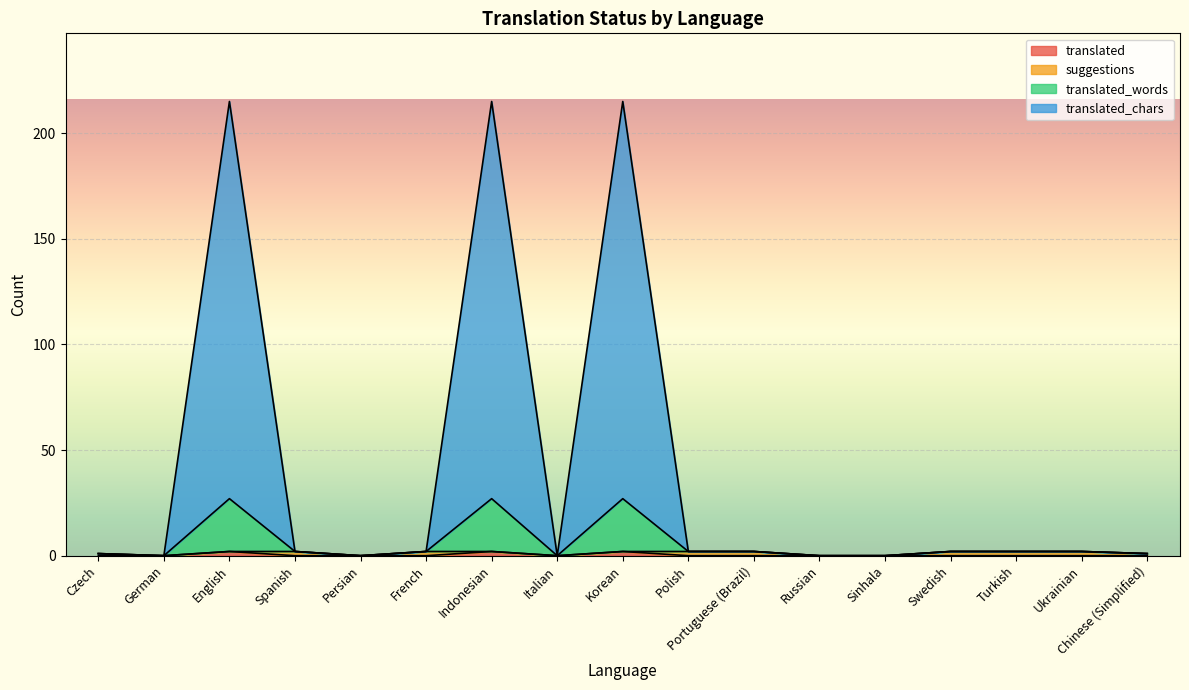

What is the label of the 11th point from the left?

Portuguese (Brazil)